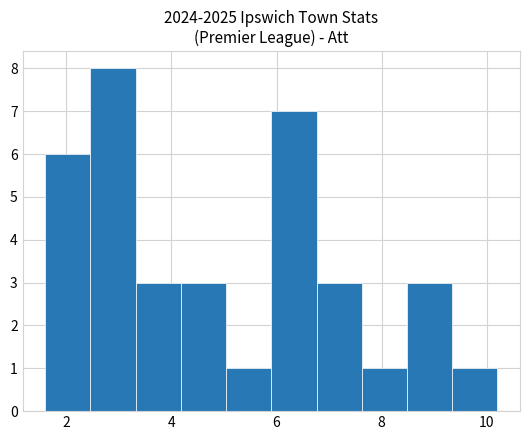

How tall is the bar that spans 4.18 to 5.04 on the x-axis? Neither the bar edges nor the heights are printed on the chart, so give them approximately, as read against the axes.

3